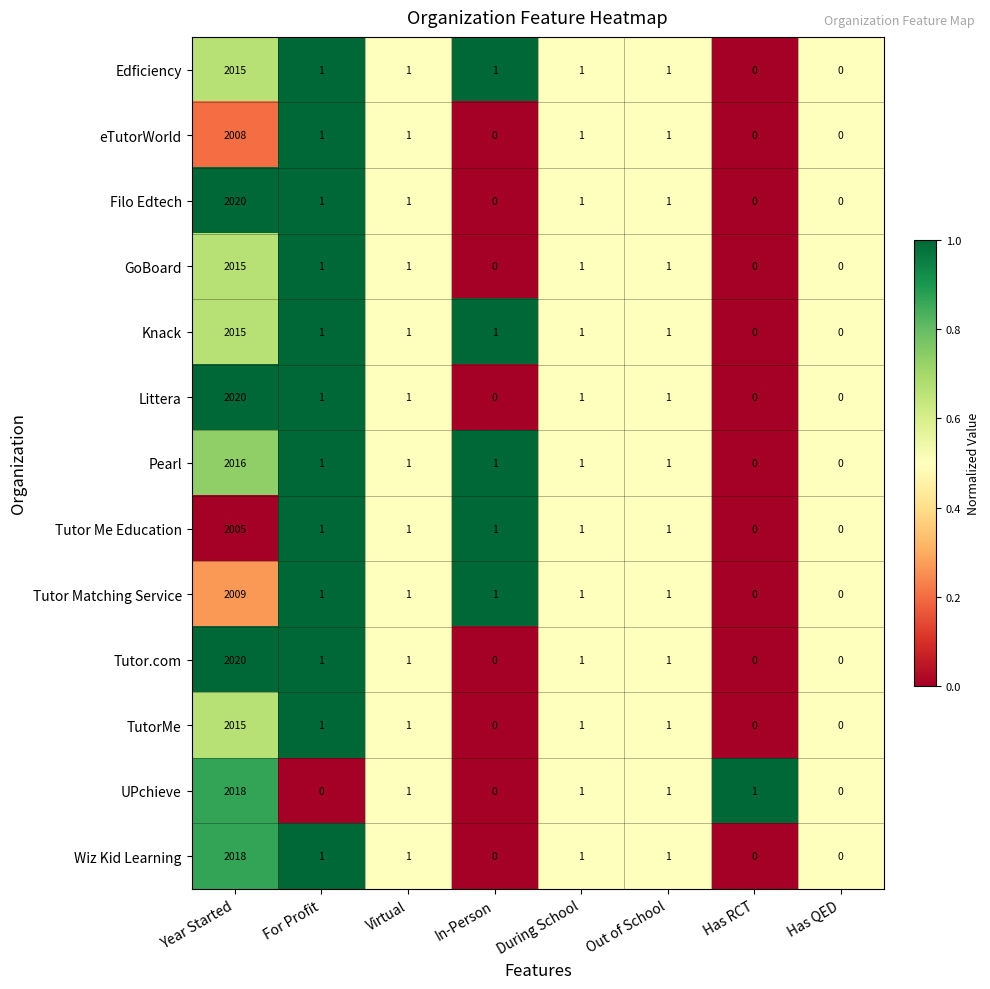

What is the difference between the maximum and minimum values in the Pearl series?

2016